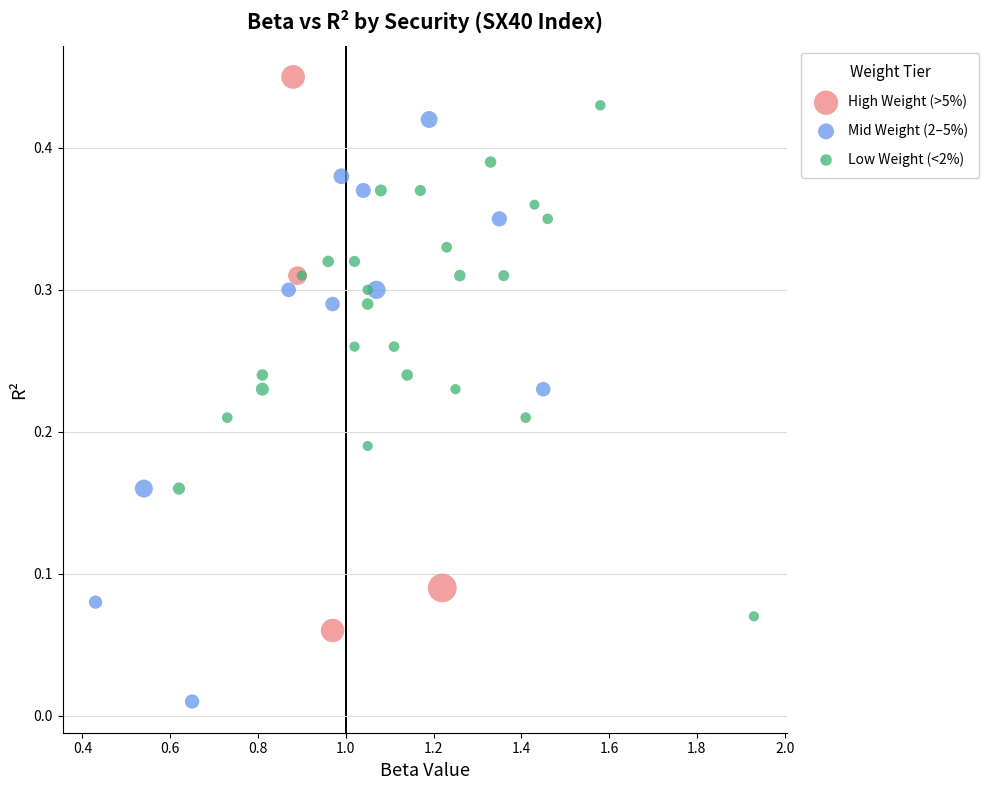

Which series contains the highest Y value?

High Weight (>5%)